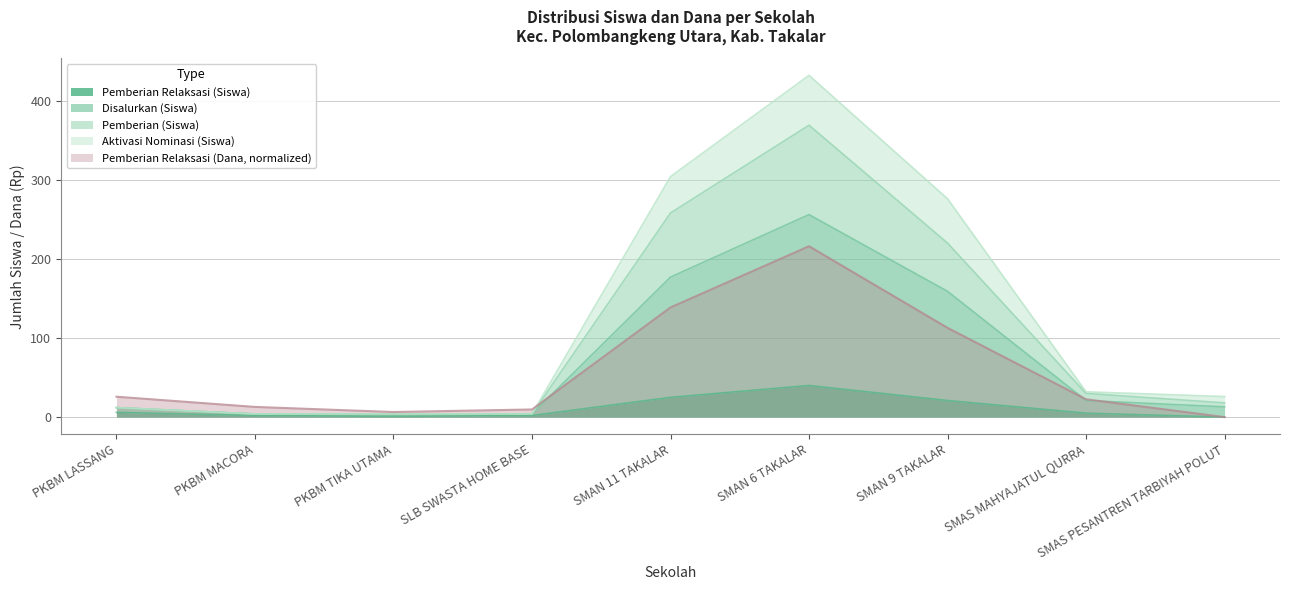

The value of Pemberian Relaksasi (Dana, normalized) at PKBM MACORA is 12.9. True or false?

True